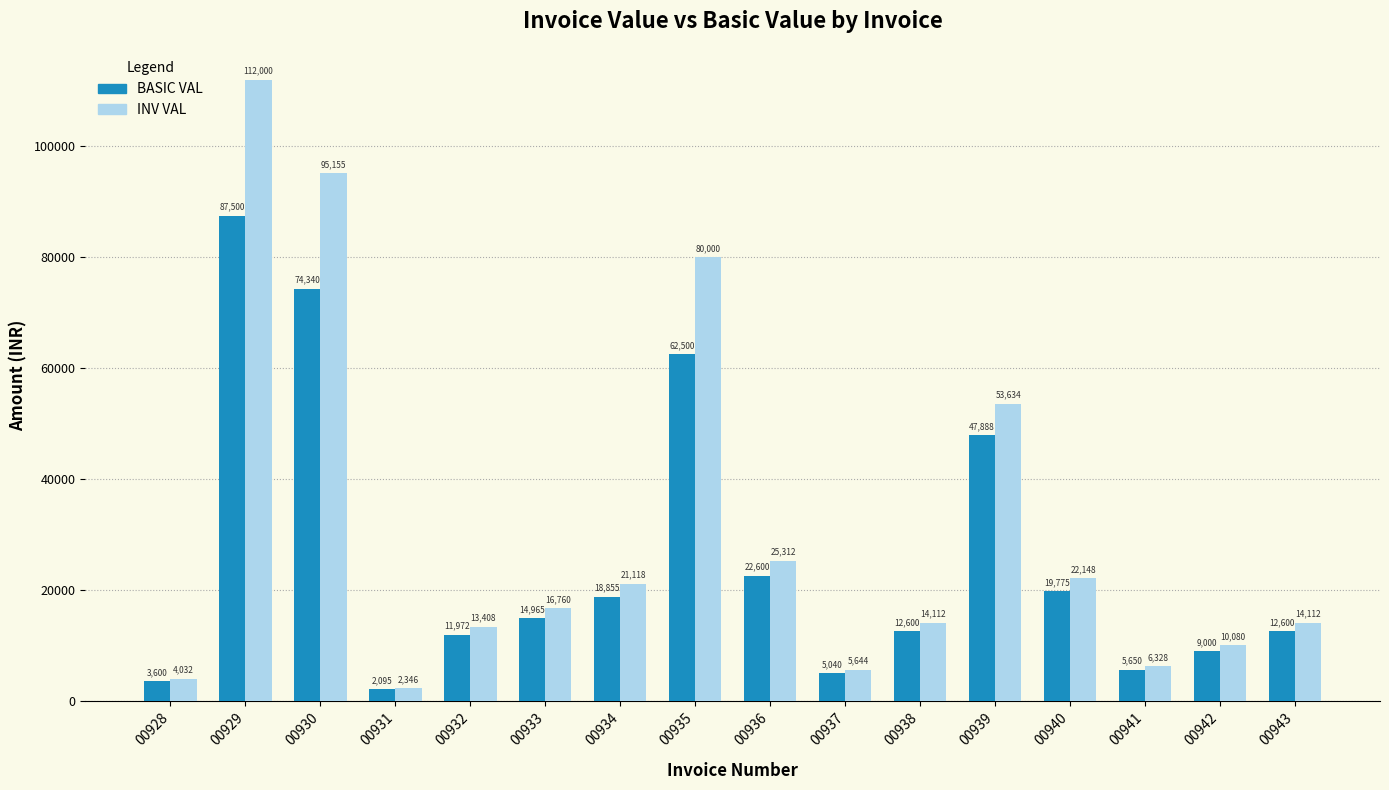

What is the highest value of the INV VAL series?

112000.0